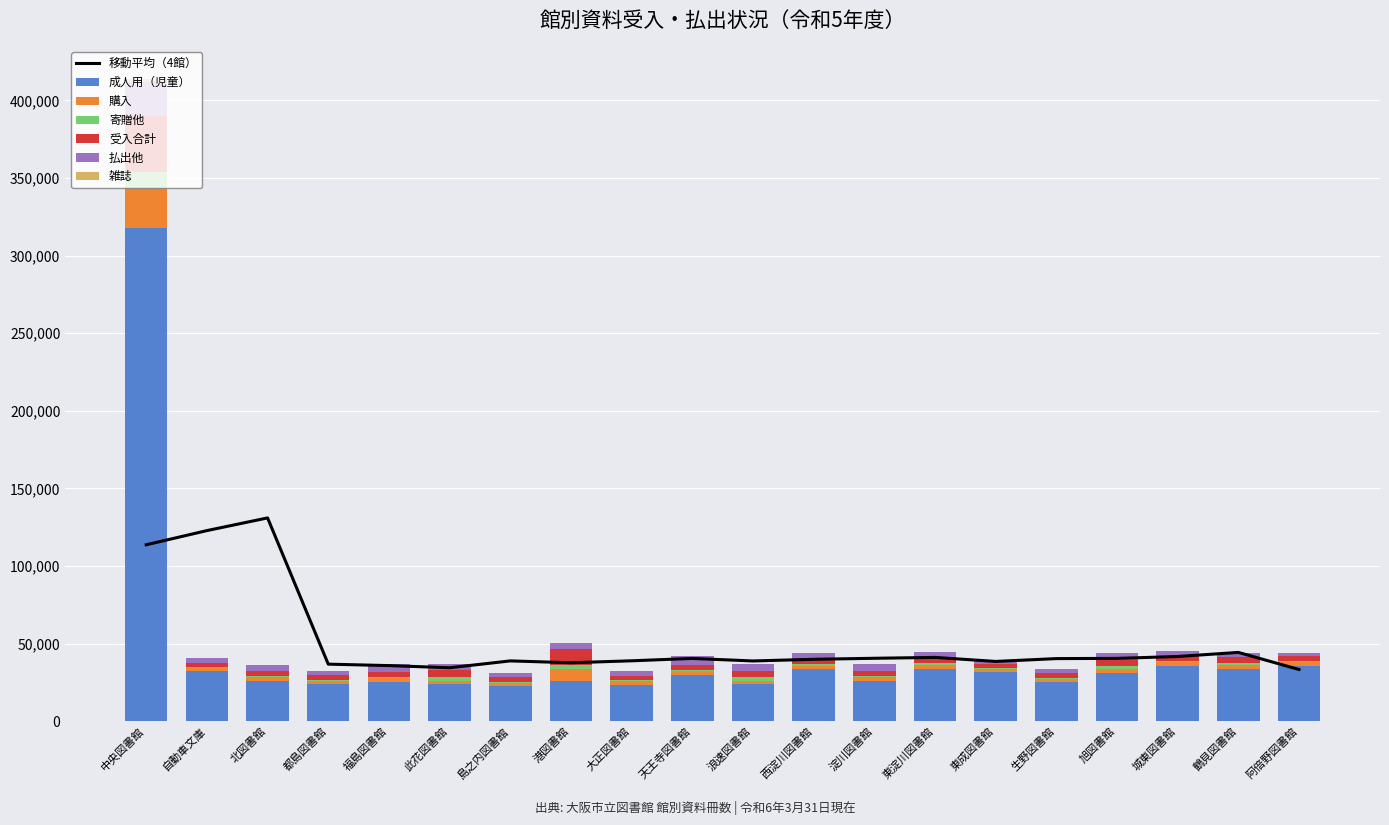

What is the label of the 12th bar from the right?

大正図書館